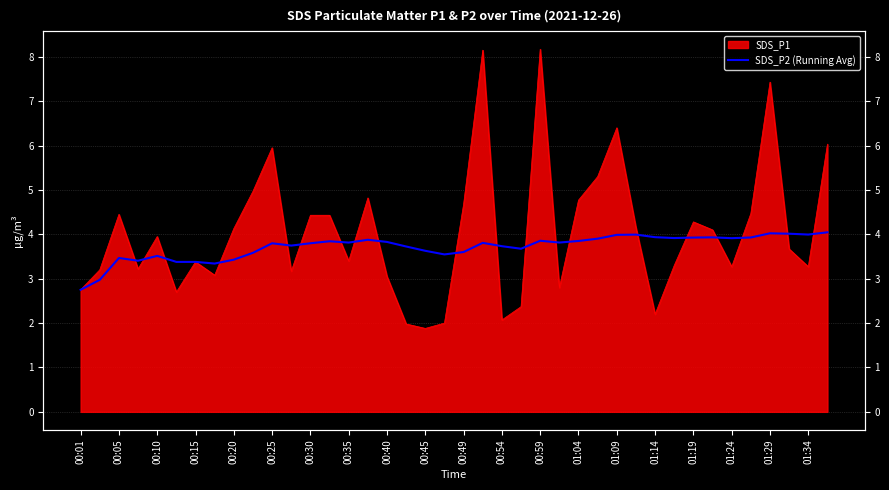

What is the change in value from 00:20 to 01:34?

+0.6